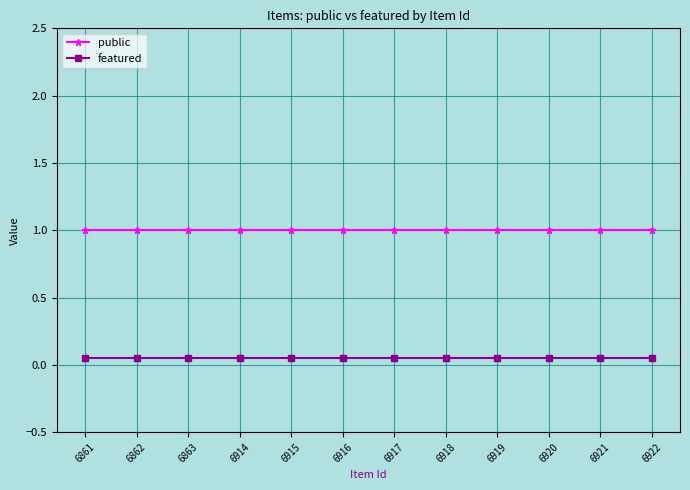

List the labels in order of featured value, largest first.

6861, 6862, 6863, 6914, 6915, 6916, 6917, 6918, 6919, 6920, 6921, 6922